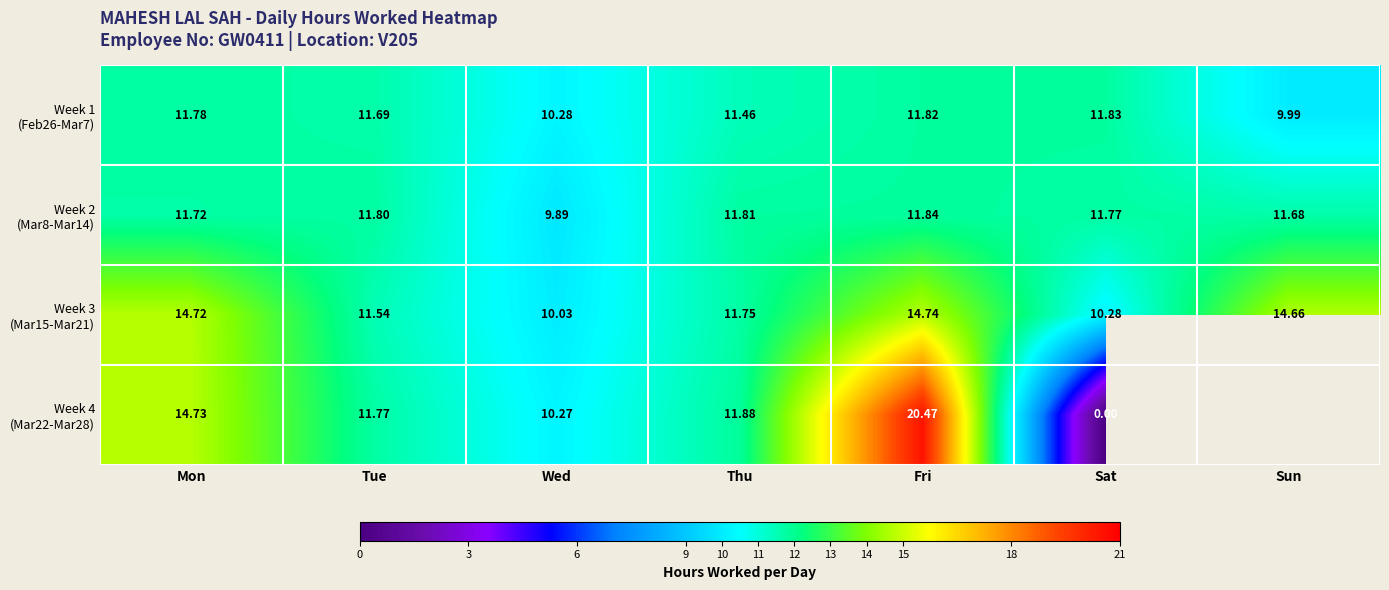

Which category has the lowest value in the Week 4 (Mar22-Mar28) series?

Sat